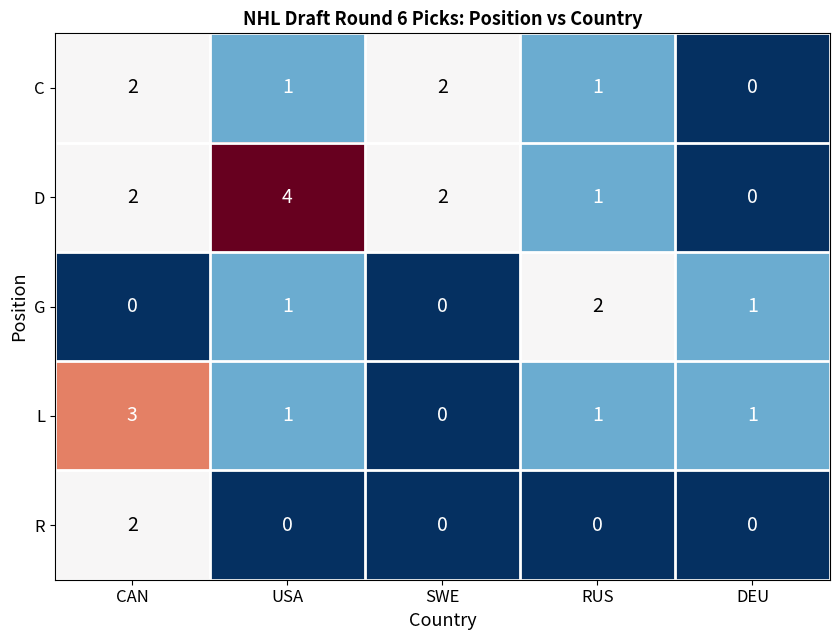

What is the maximum value shown in the chart?

4